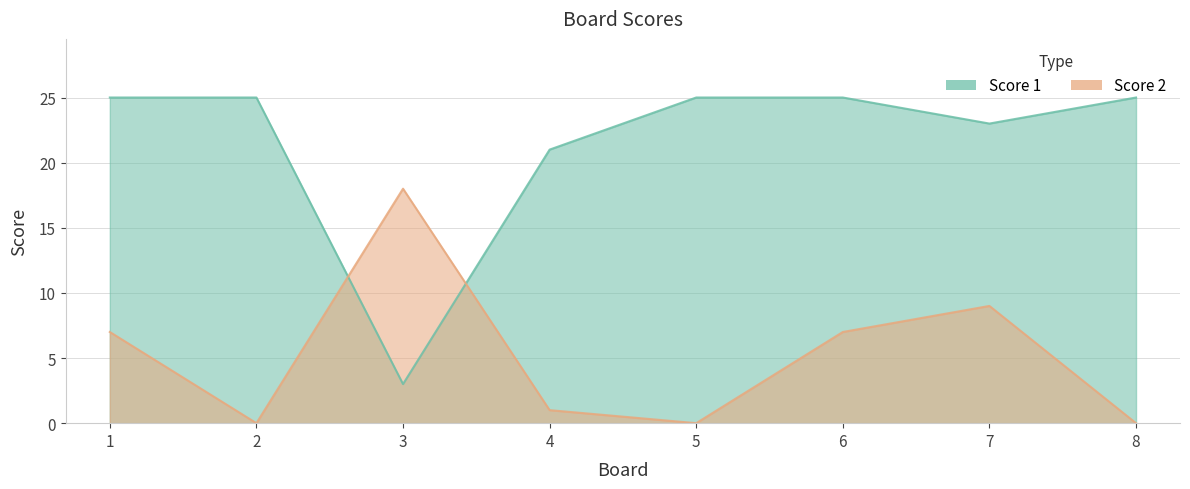

At which category does Score 1 reach its first local valley?

3